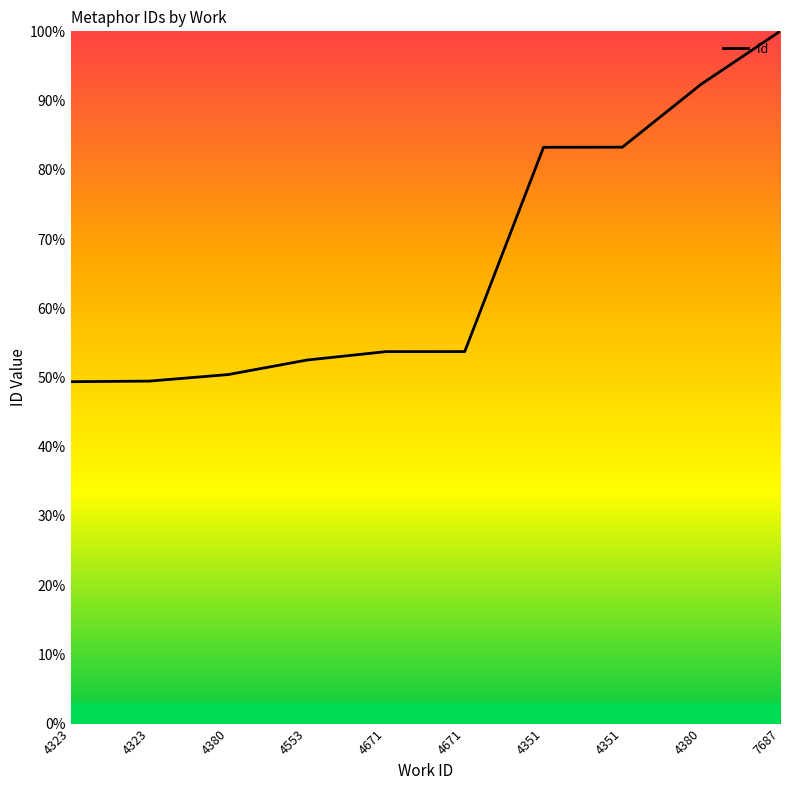

How many lines are shown in the chart?

1